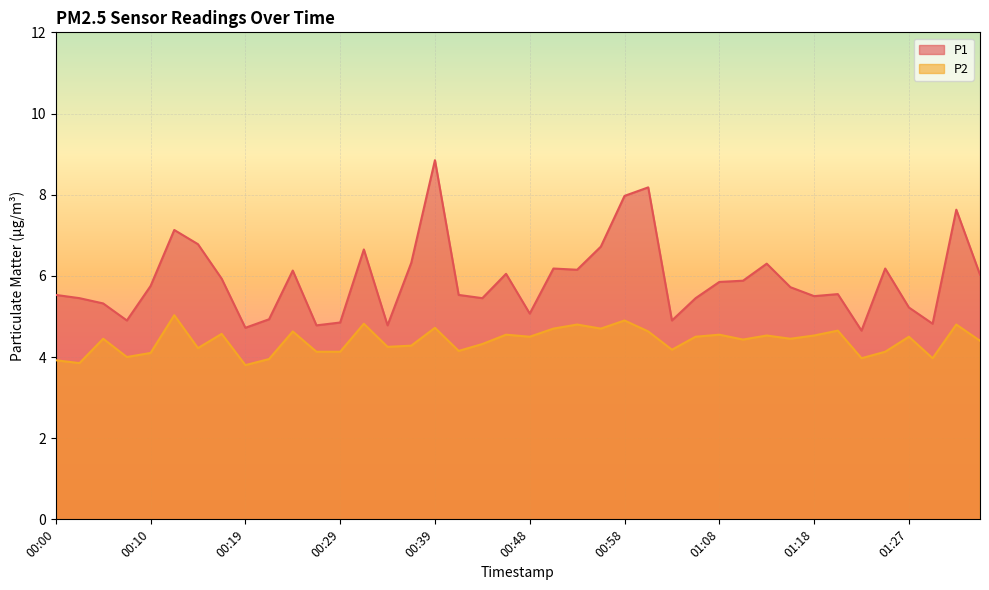

How many distinct data groups are displayed?

2